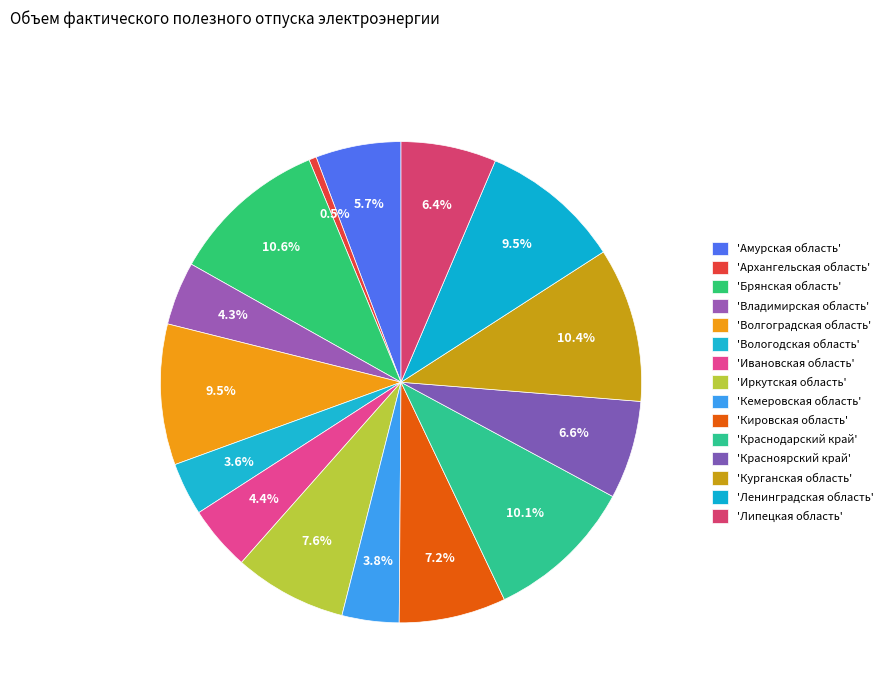

Count the number of slices in the pie.

15